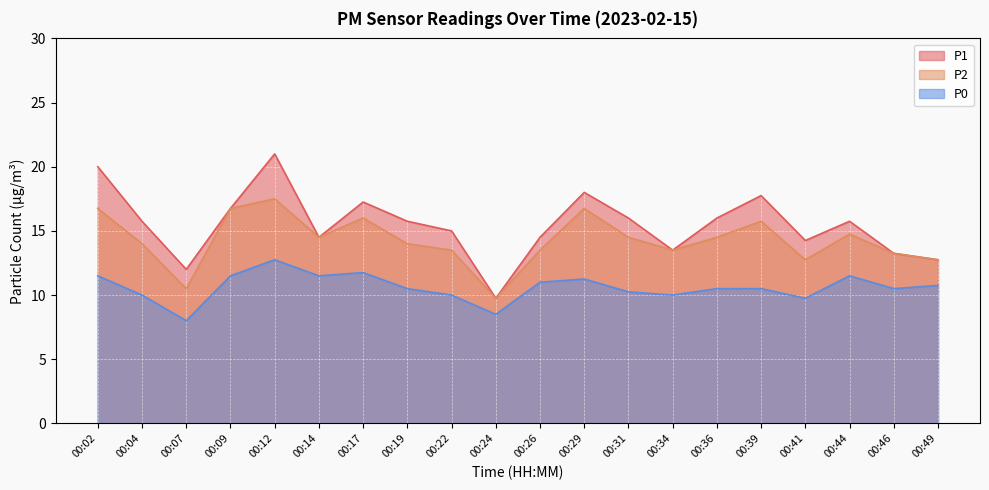

At which category is the sum across all series the highest?

00:12